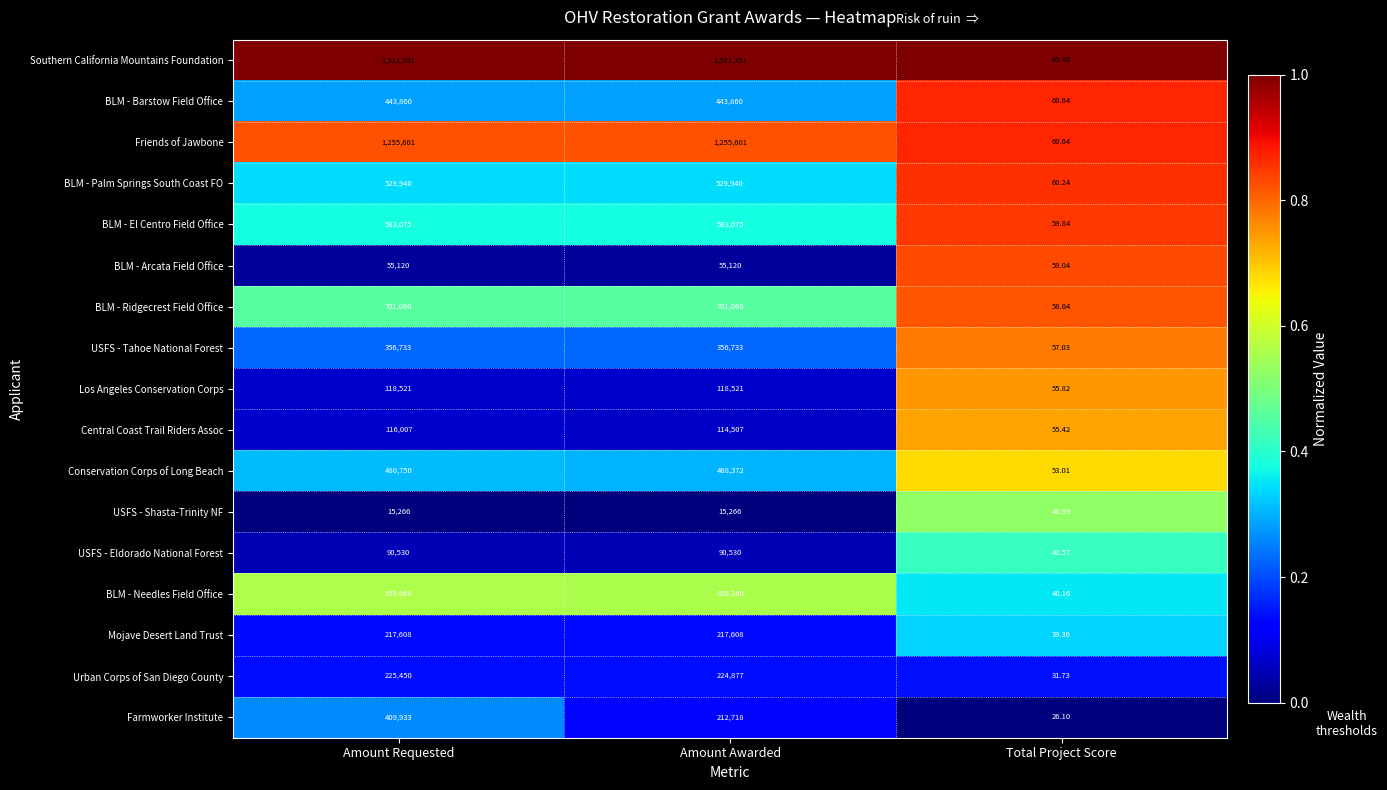

What is the difference between the highest and lowest values at Total Project Score?

39.8